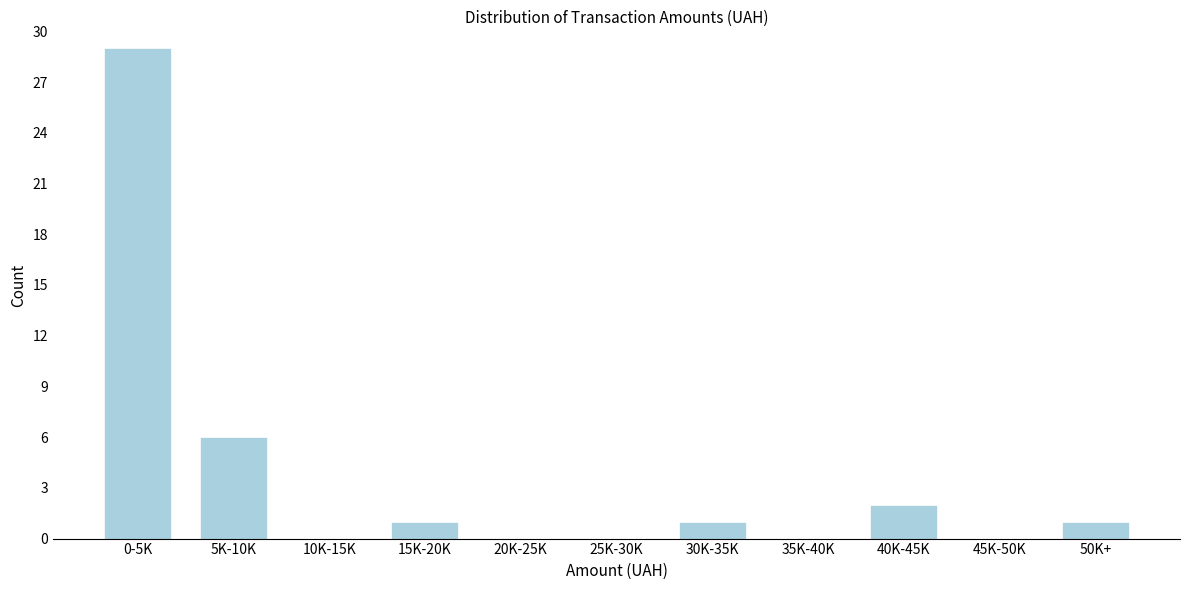

Reading left to right, extract all data points from this chart.

0-5K=29	5K-10K=6	10K-15K=0	15K-20K=1	20K-25K=0	25K-30K=0	30K-35K=1	35K-40K=0	40K-45K=2	45K-50K=0	50K+=1